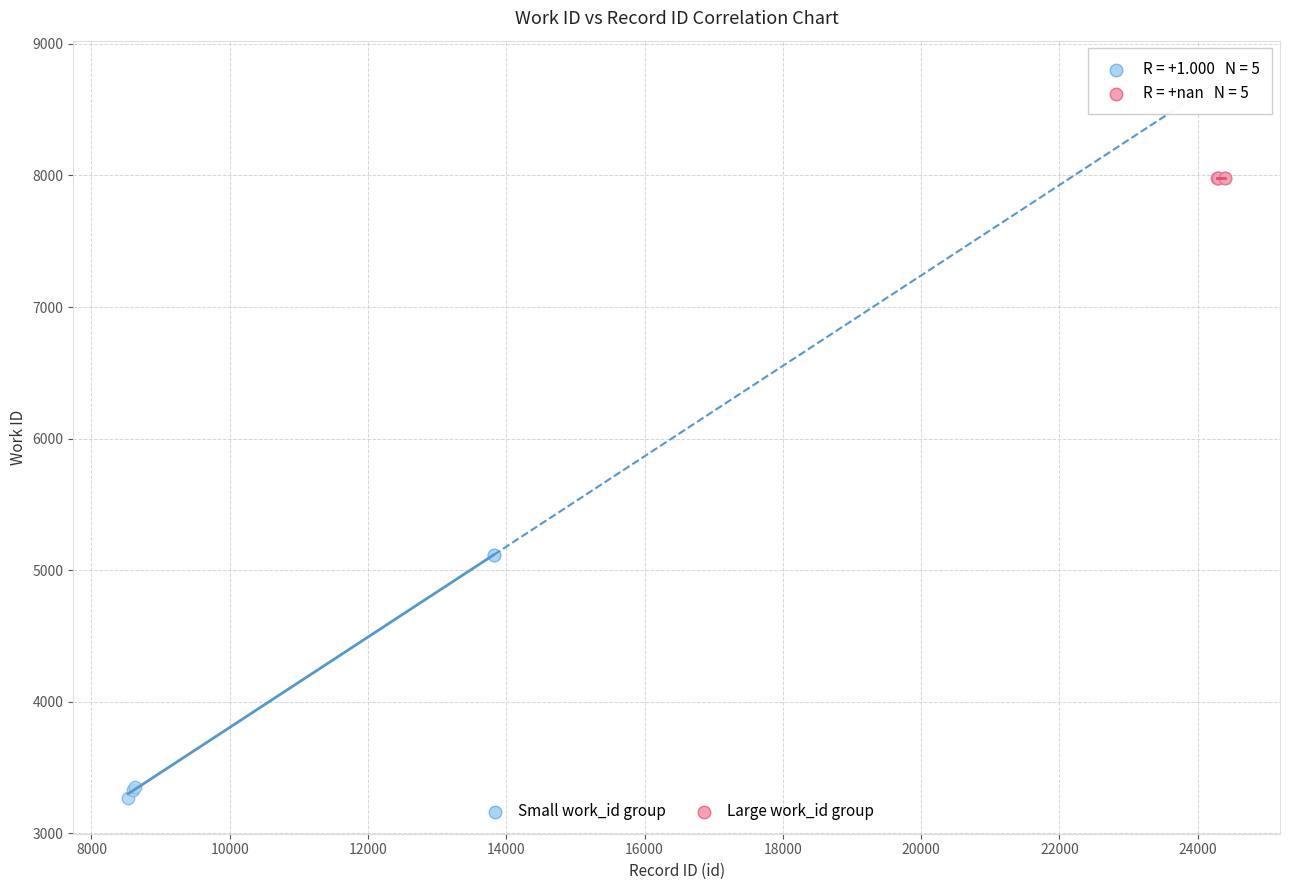

Which series reaches the maximum Y coordinate?

Large work_id group